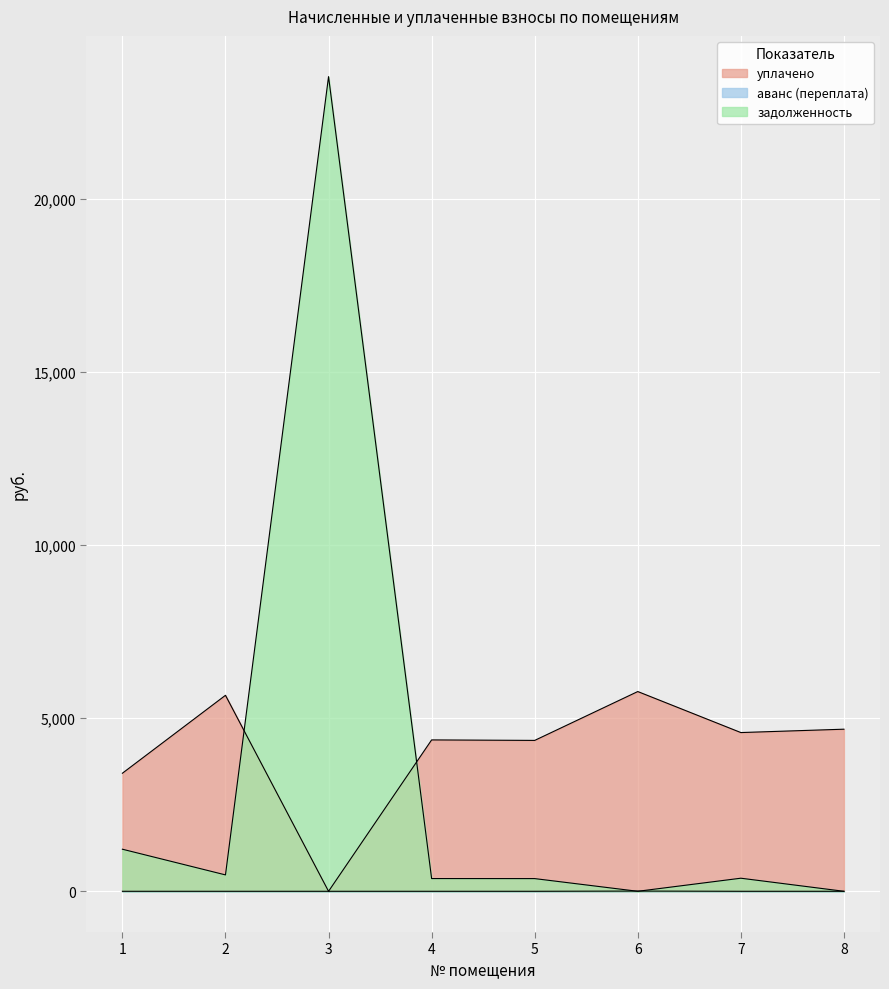

Rank the series by their maximum value, from lowest to highest.

аванс (переплата), уплачено, задолженность